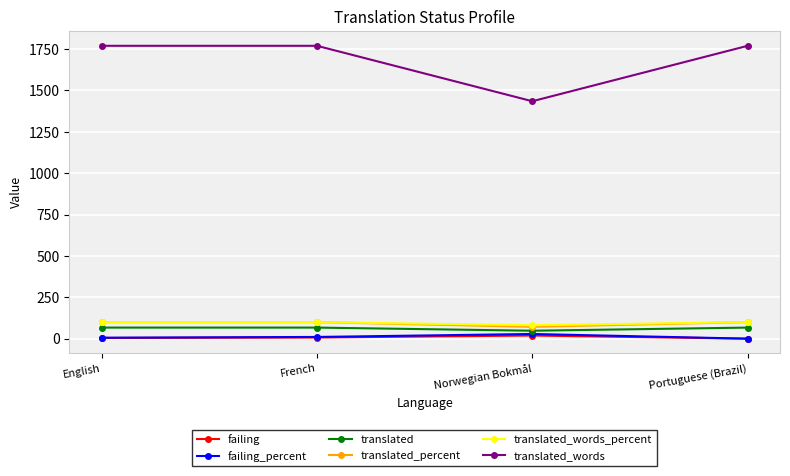

How many data points in translated_words are less than 1770?

1